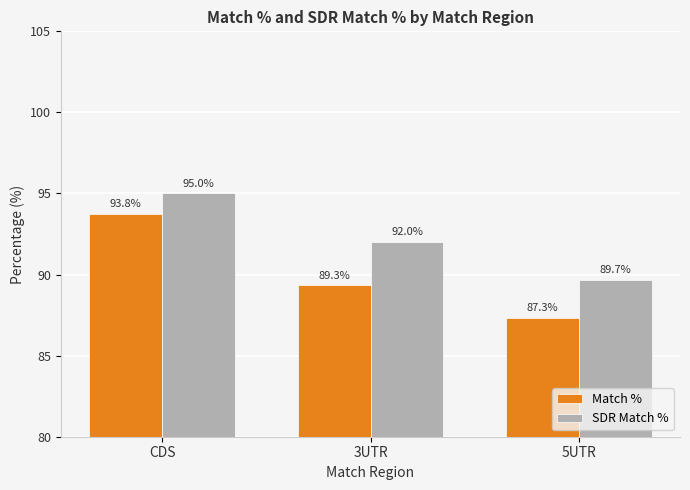

What are all the series names shown in the legend?

Match %, SDR Match %